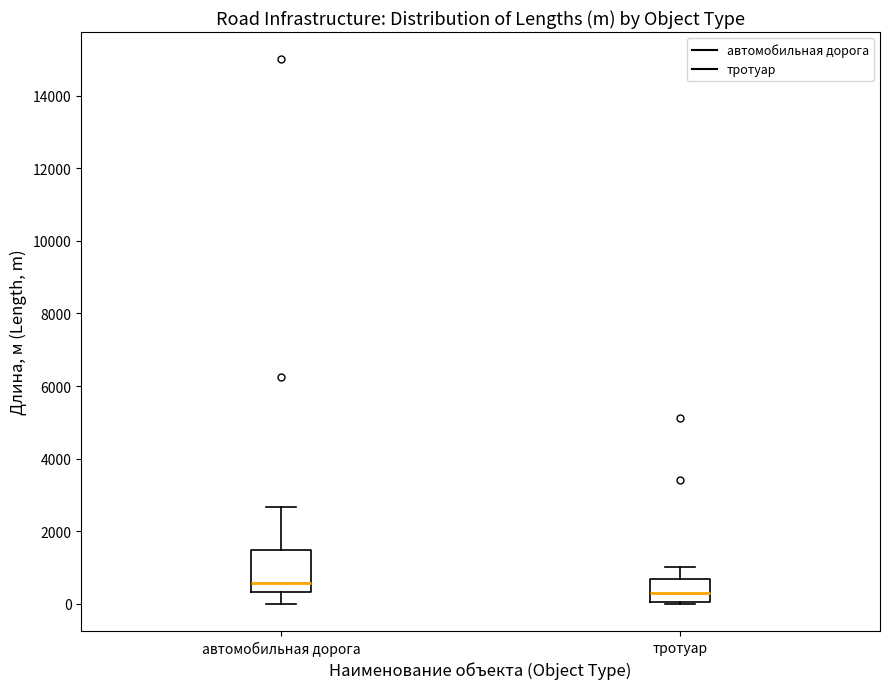

Which box's median line is the lowest?

тротуар